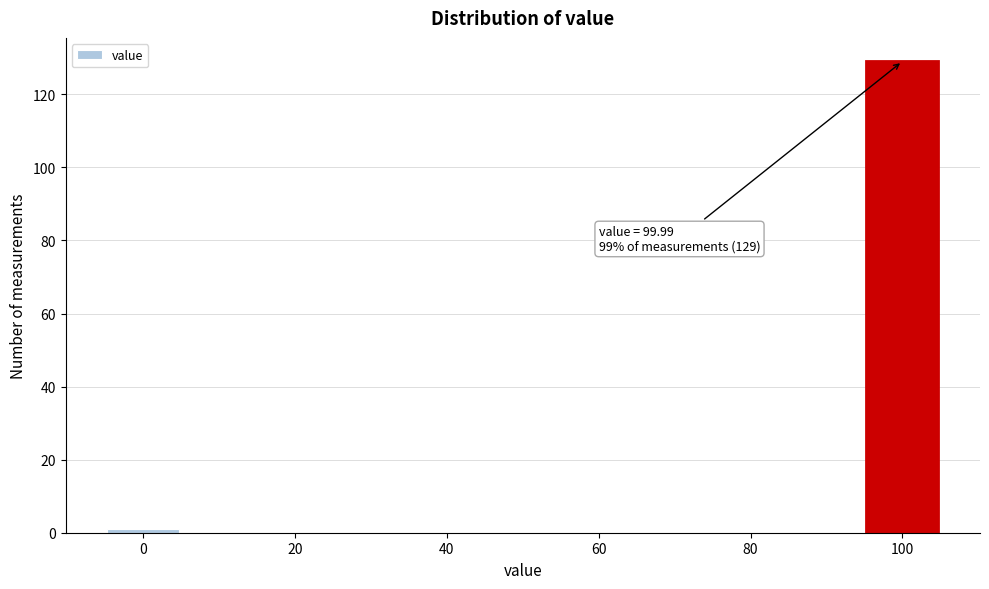

Over which range of the x-axis is the bar tallest?

95 to 105